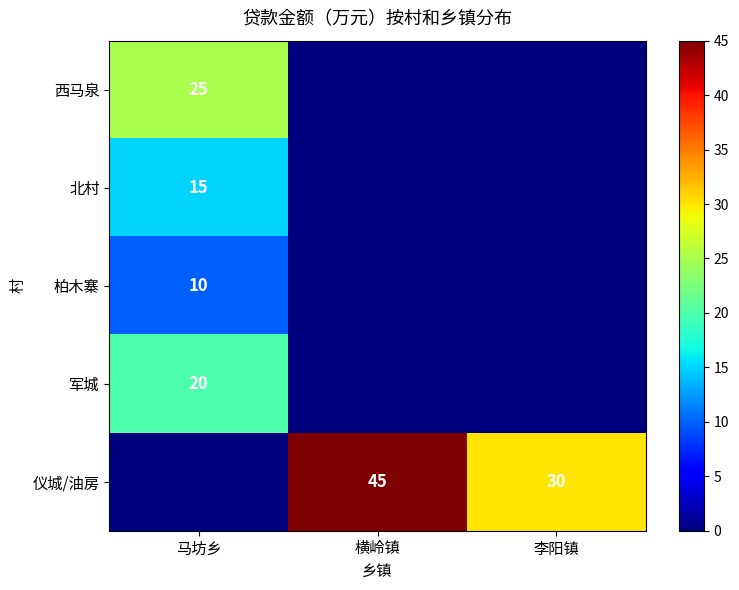

What is the total value across all series at 横岭镇?

45